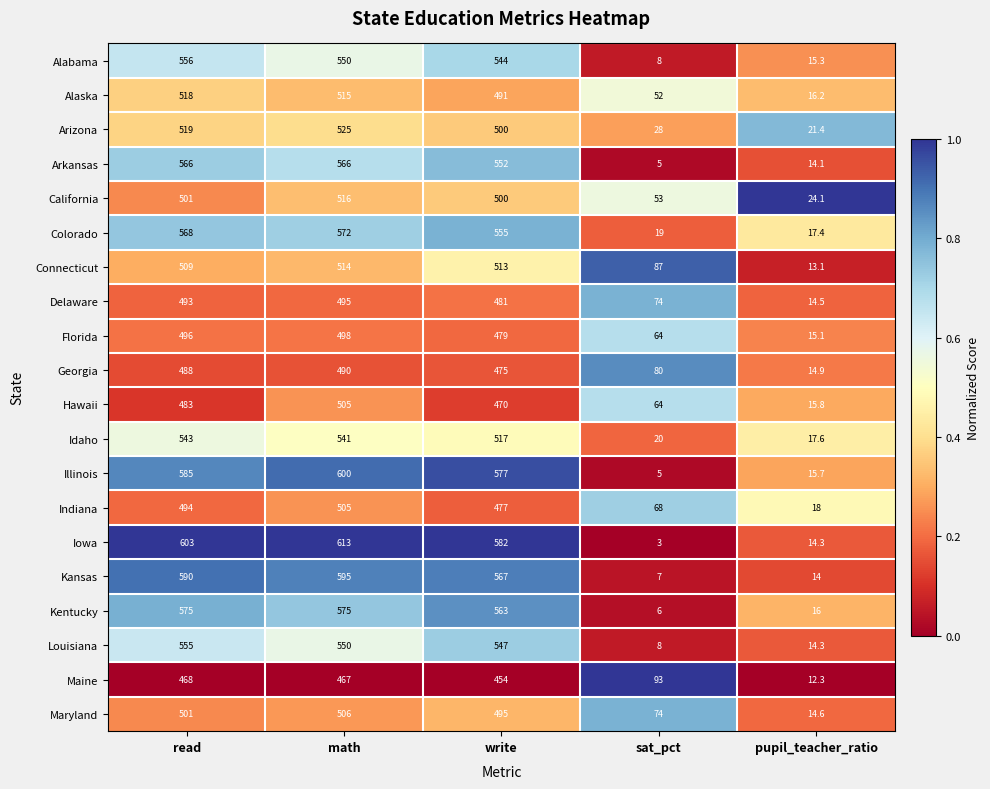

Is it true that Arizona equals 21.4 at pupil_teacher_ratio?

True